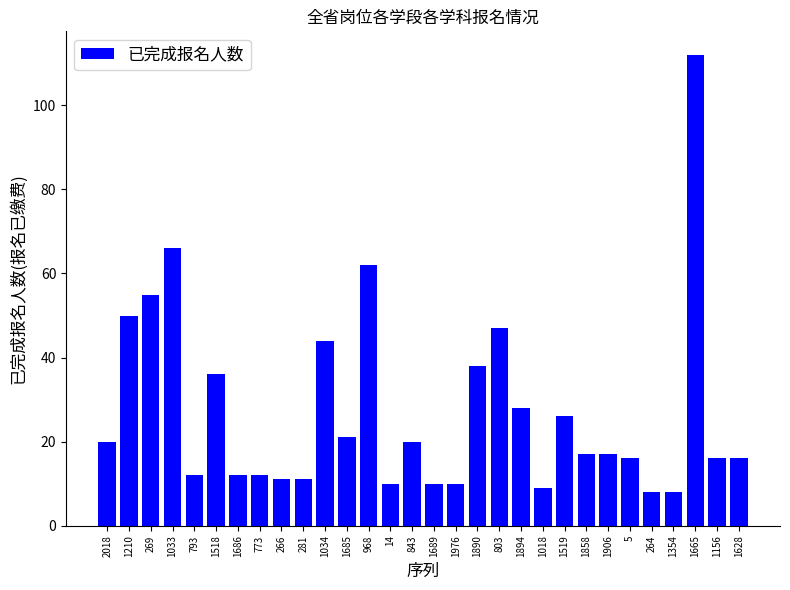

Is it true that the value at 1354 is 8?

True